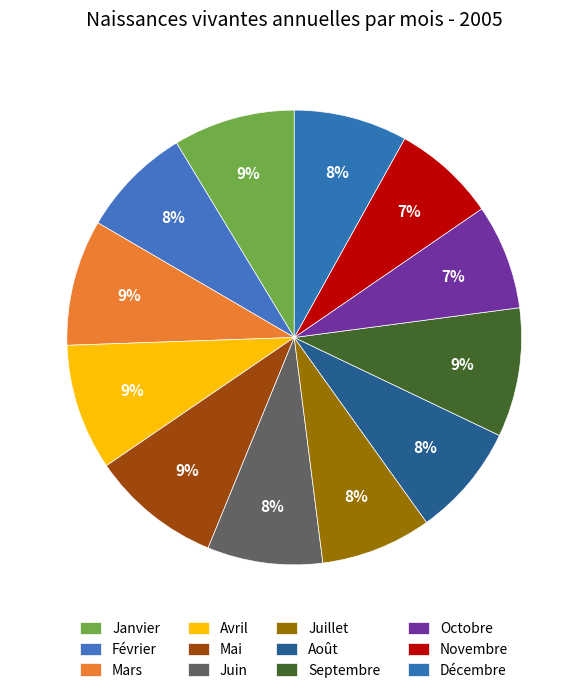

Approximately how many times larger is the value at Octobre compared to Novembre?

1.0